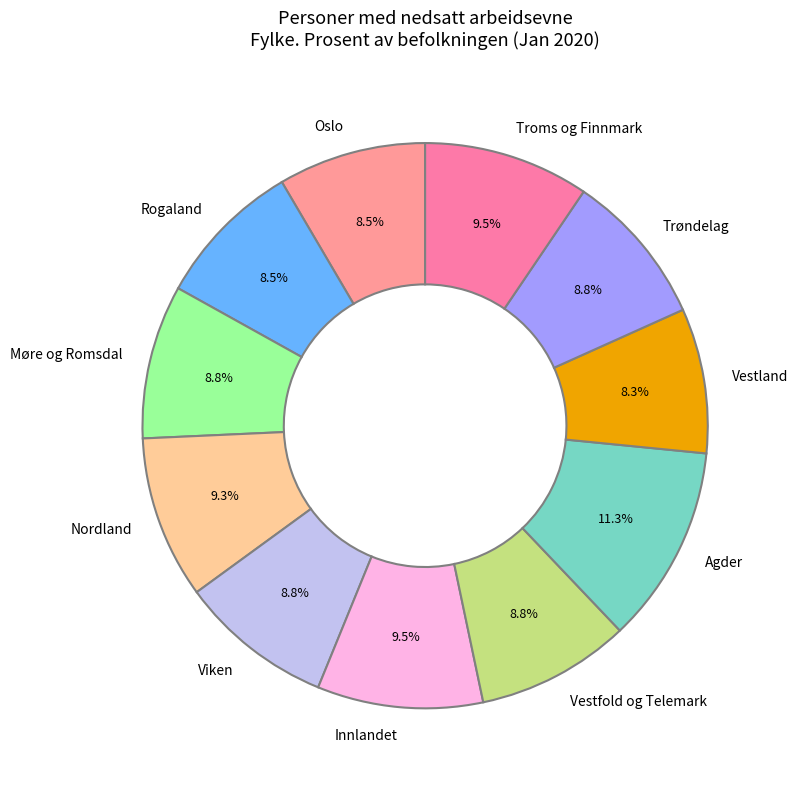

Approximately how many times larger is the value at Agder compared to Rogaland?

1.3